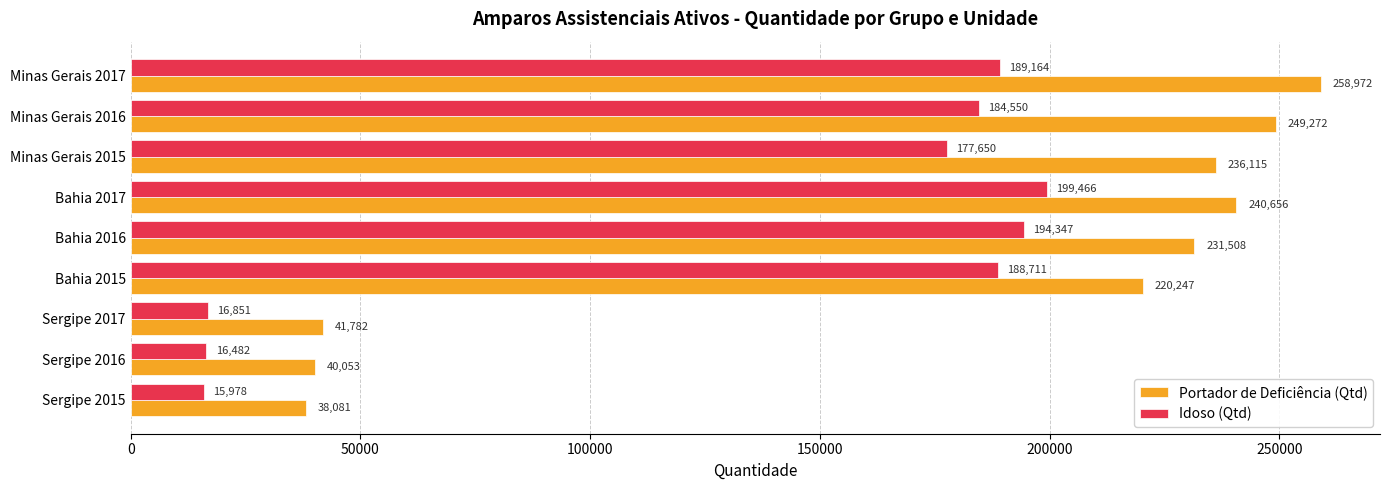

Which series has the largest total across all categories?

Portador de Deficiência (Qtd)